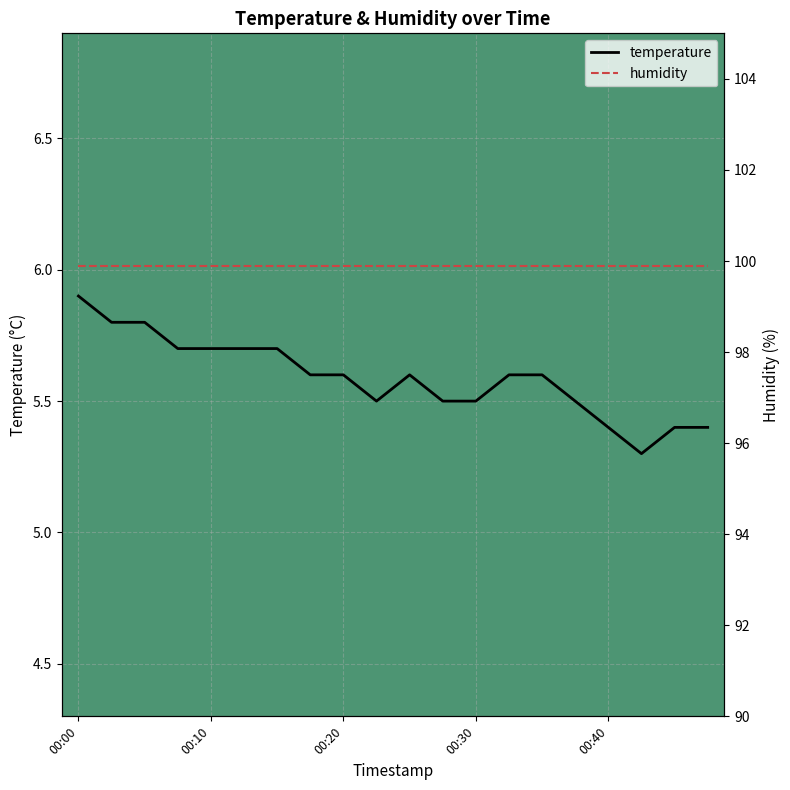

Is this an area chart (filled region under the line)?

No